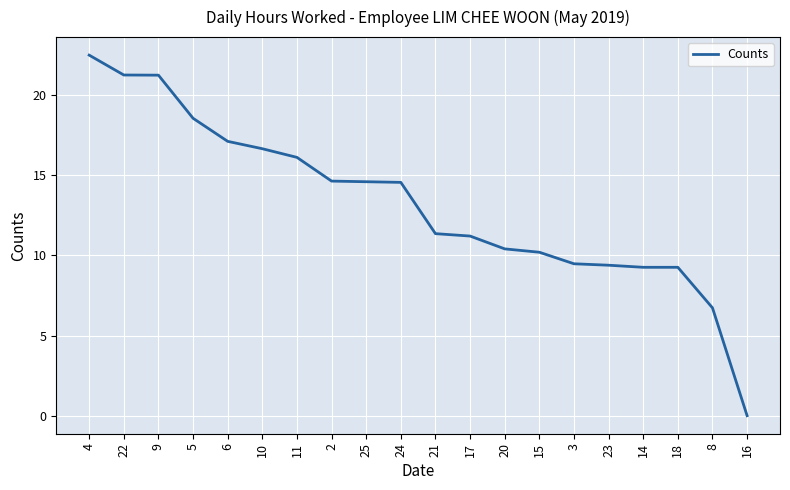

Which category has the lowest value across all series?

16